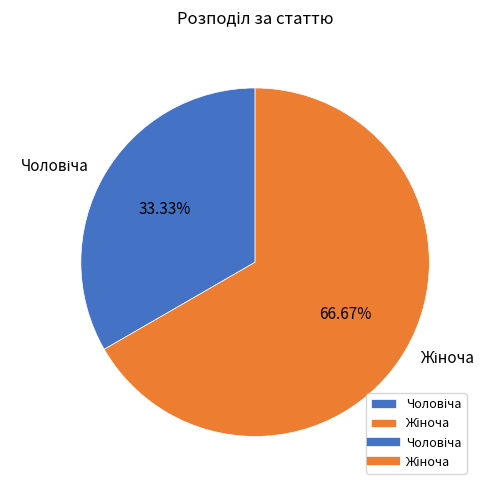

Does any single category account for the majority?

Yes